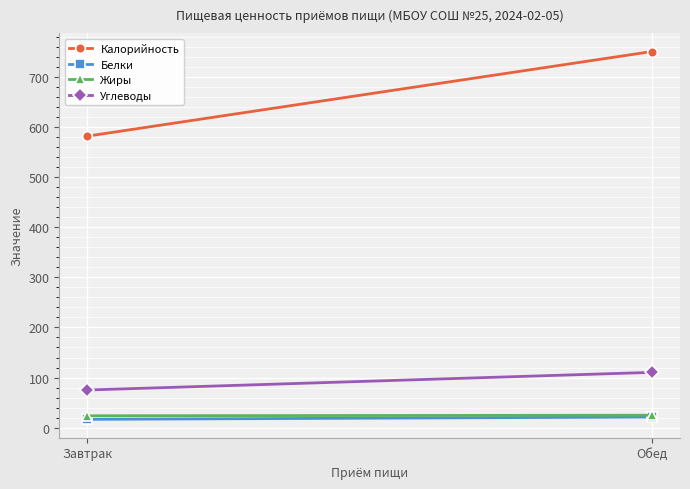

Rank the categories by Калорийность value from highest to lowest.

Обед, Завтрак